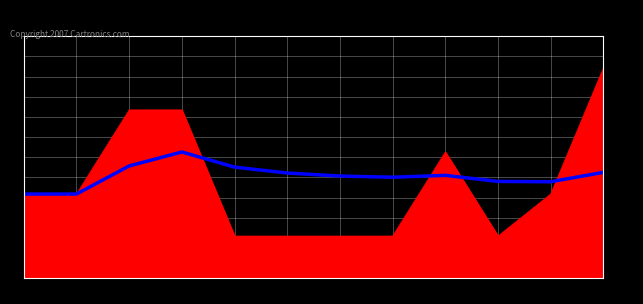

At which category is the sum across all series the highest?

12